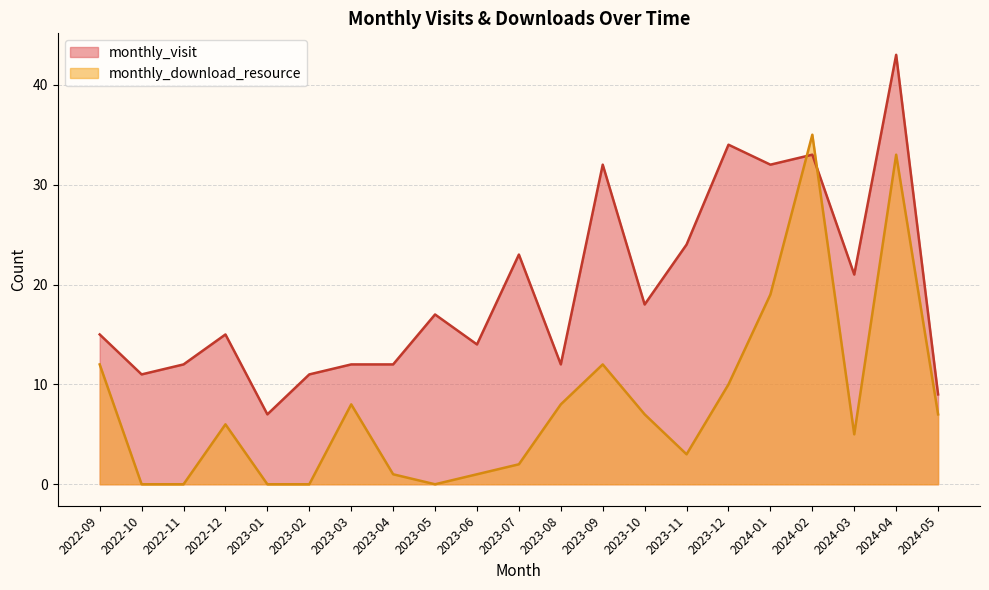

Where is the first local minimum for monthly_download_resource?

2023-05